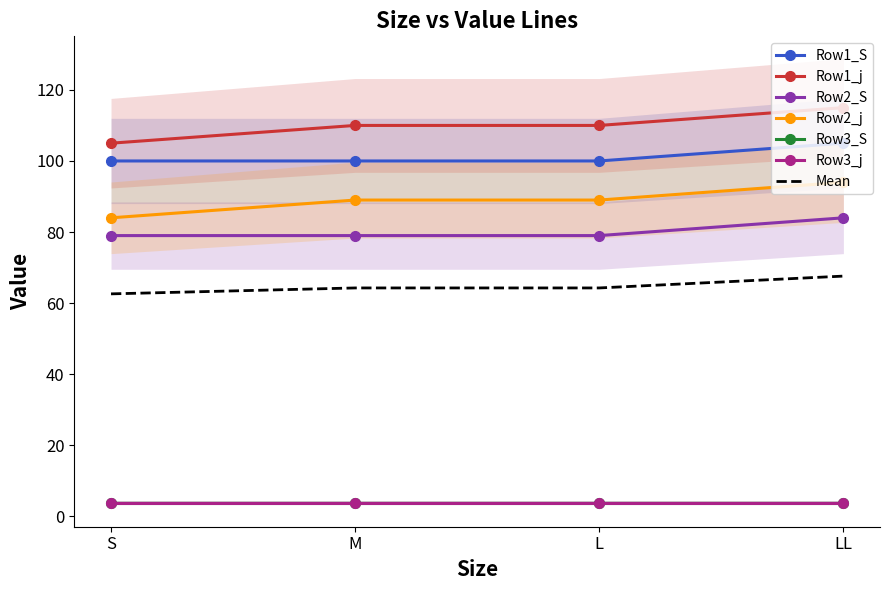

How many values in the Row1_j series exceed 110?

1